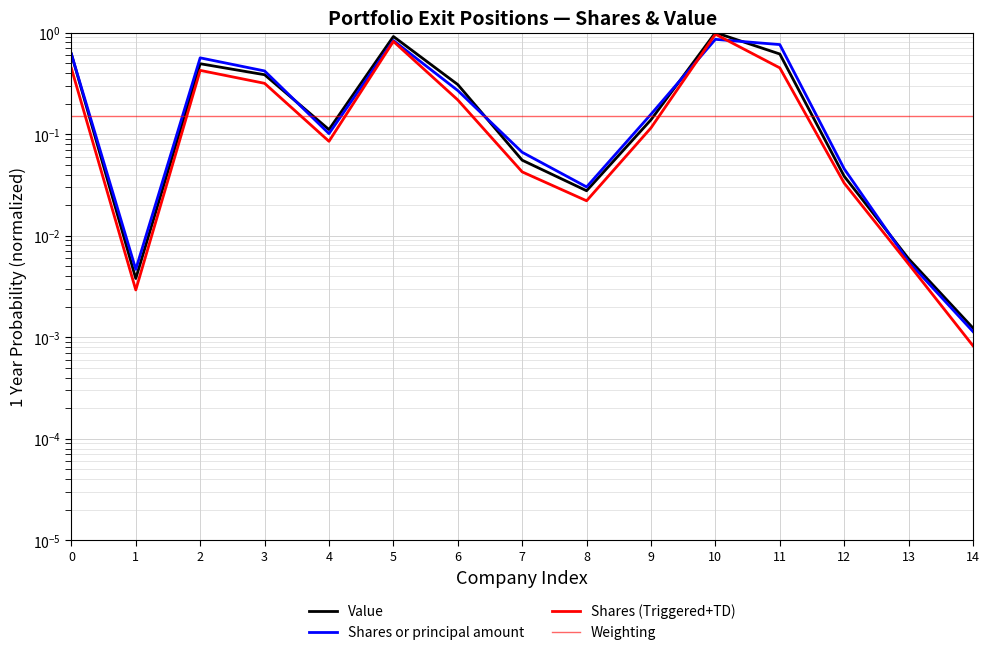

How many lines are shown in the chart?

4